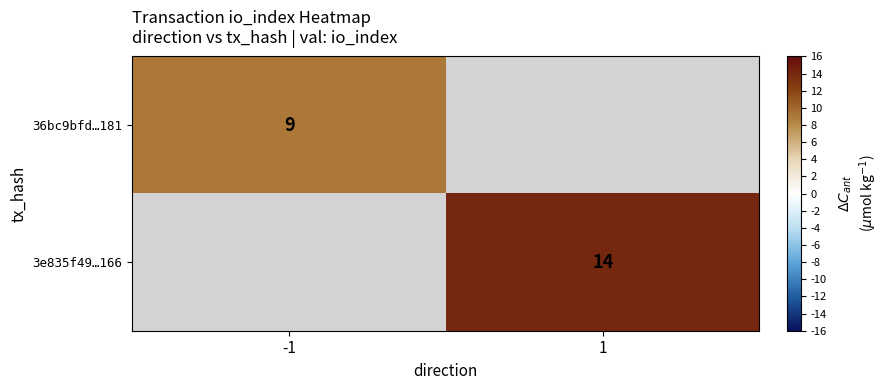

Is it true that 3e835f49…166 equals 14 at 1?

True